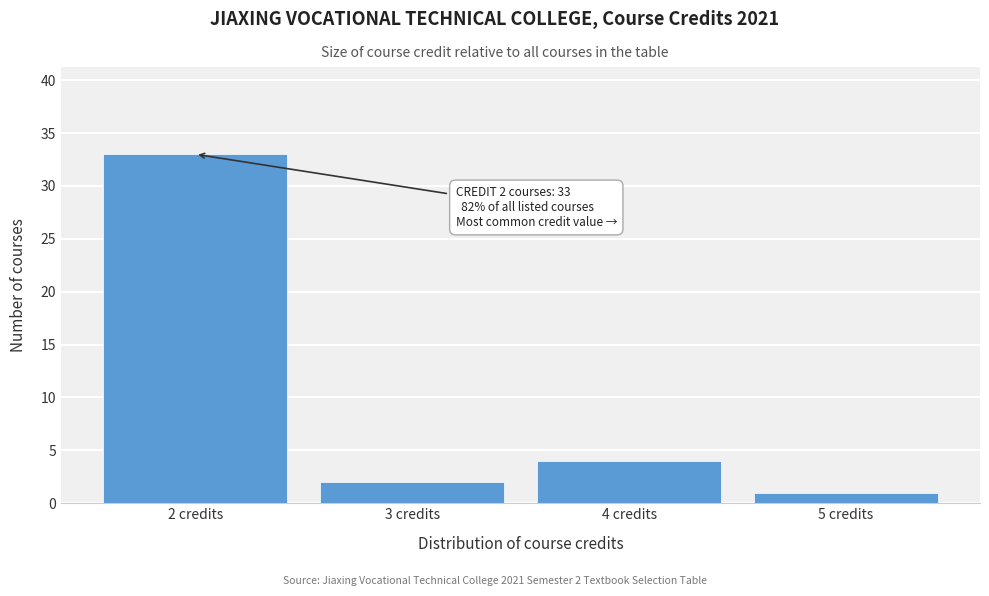

Reading left to right, list all the values displayed in this chart.

33	2	4	1